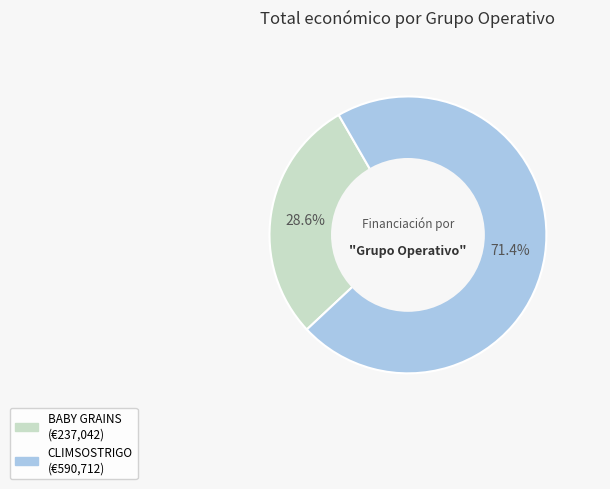

Combined, what portion of the pie is BABY GRAINS and CLIMSOSTRIGO?

100.0%